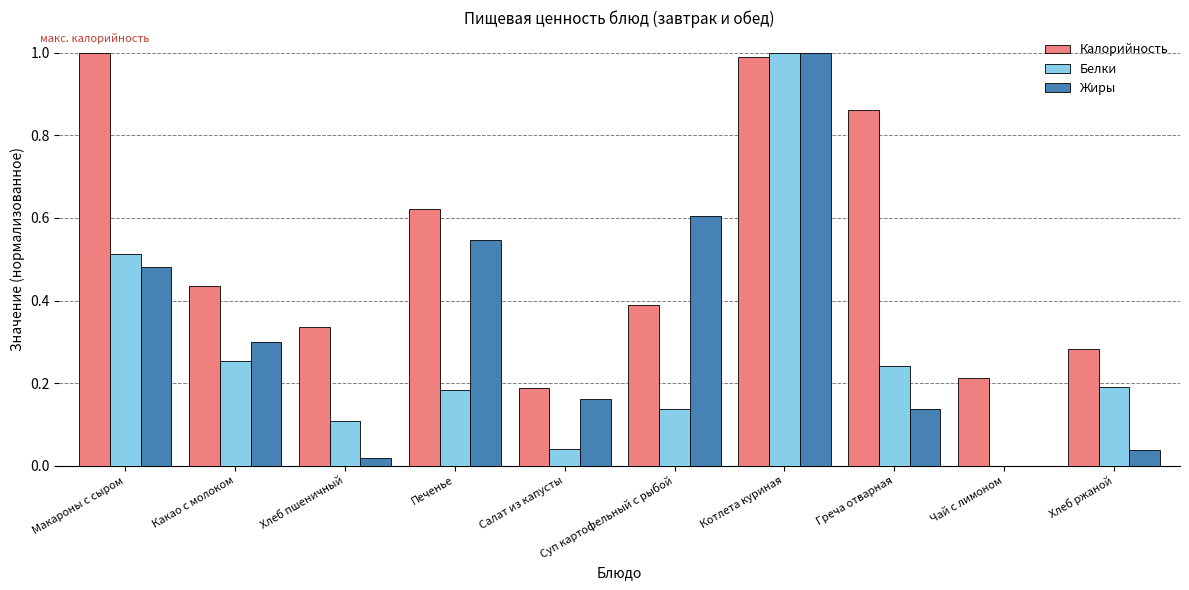

What is the total value across all series at Макароны с сыром?

2.0